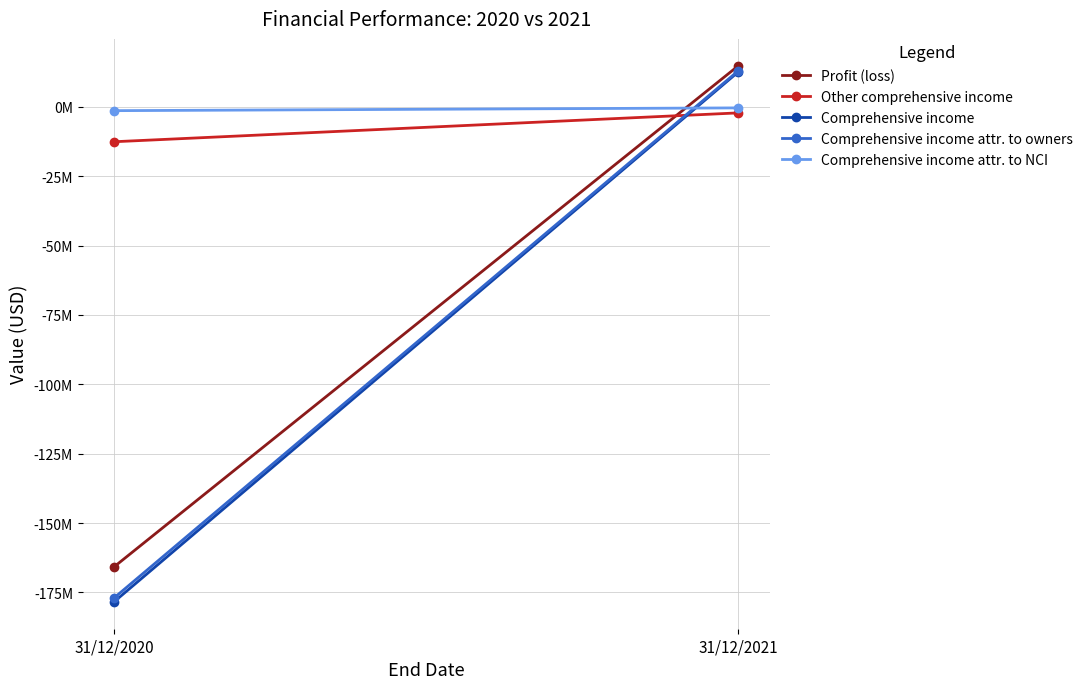

Reading left to right, extract all data points from this chart.

Profit (loss): 31/12/2020=-165800000	31/12/2021=14800000
Other comprehensive income: 31/12/2020=-12600000	31/12/2021=-2200000
Comprehensive income: 31/12/2020=-178400000	31/12/2021=12600000
Comprehensive income attr. to owners: 31/12/2020=-177000000	31/12/2021=13000000
Comprehensive income attr. to NCI: 31/12/2020=-1400000	31/12/2021=-400000